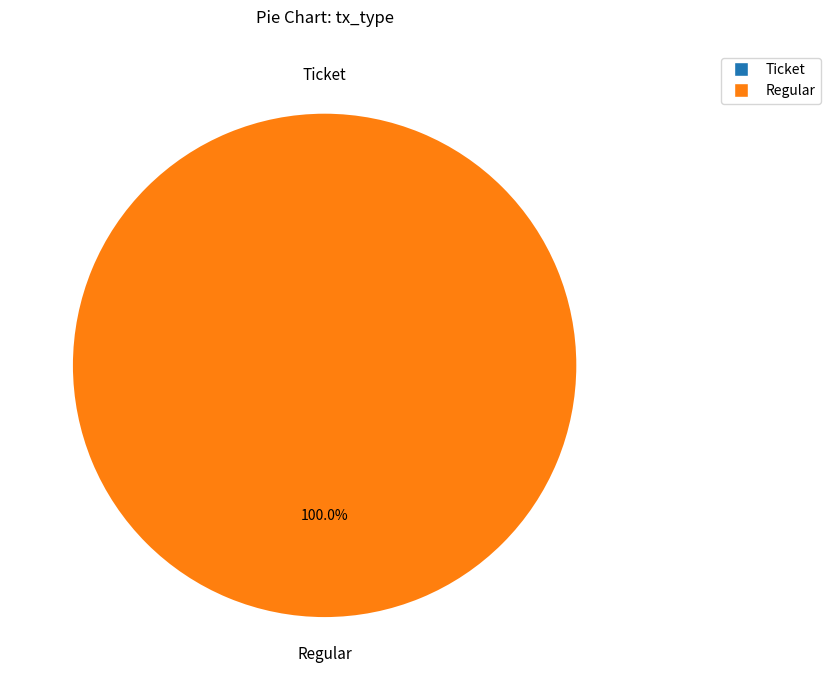

Is there a majority slice in this chart?

Yes